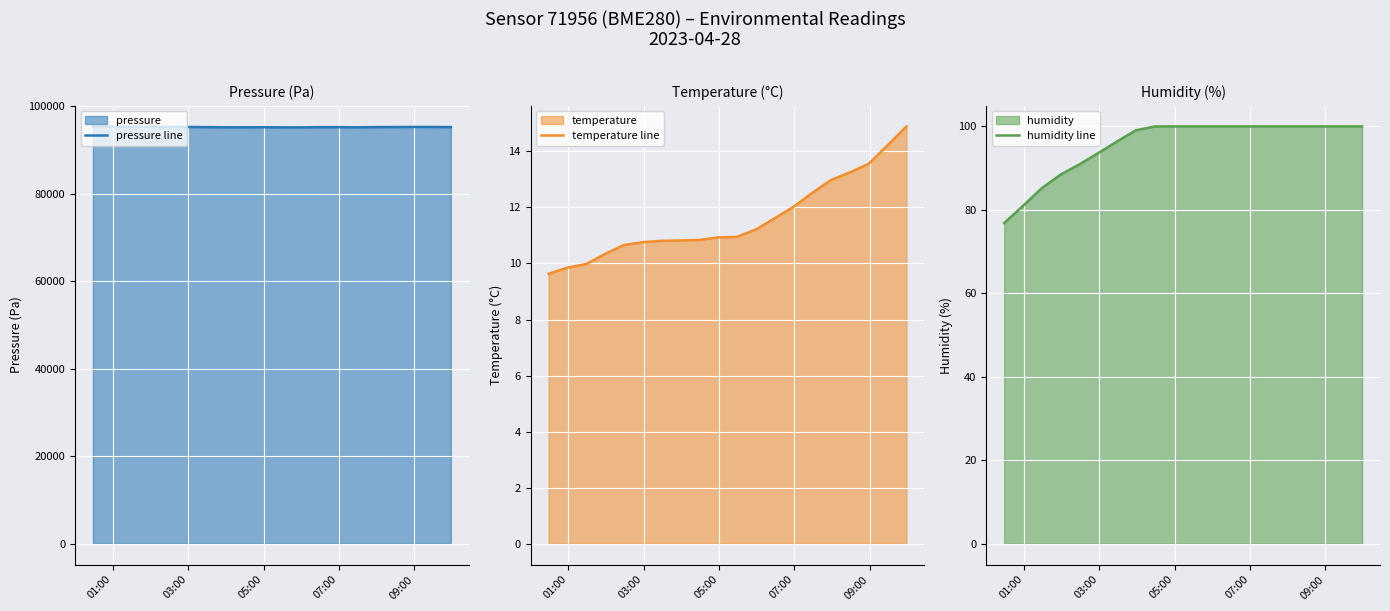

How many data points in pressure line are less than 95243?

10